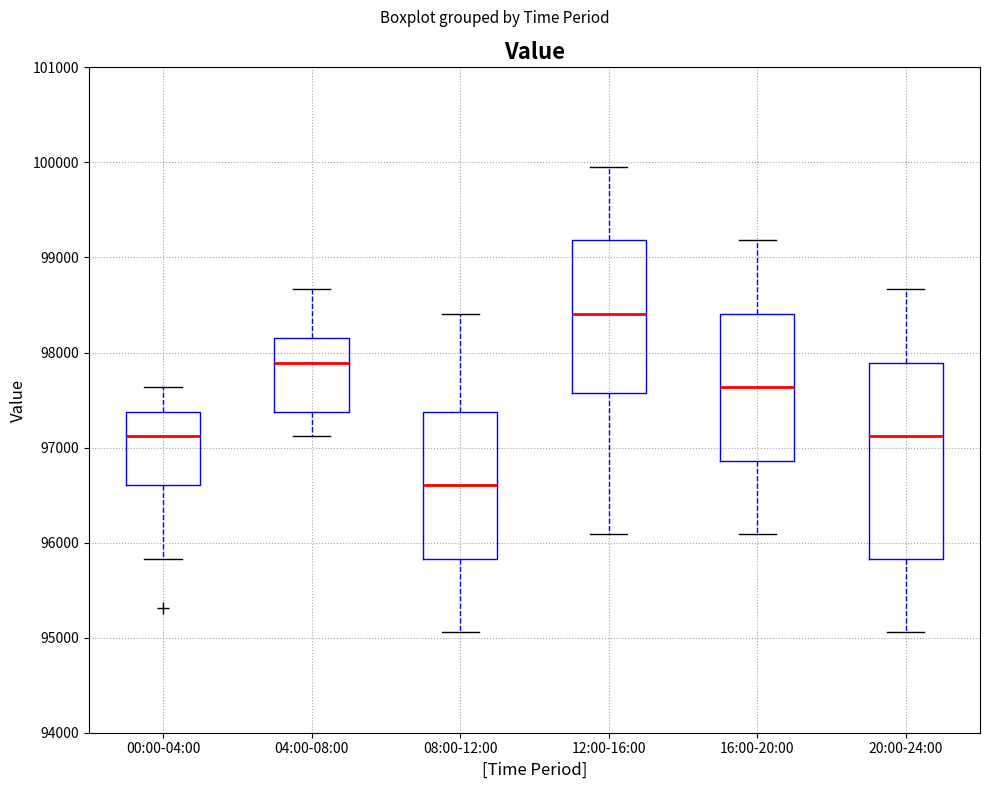

Which box is the tallest, from its lower edge to its upper edge?

20:00-24:00